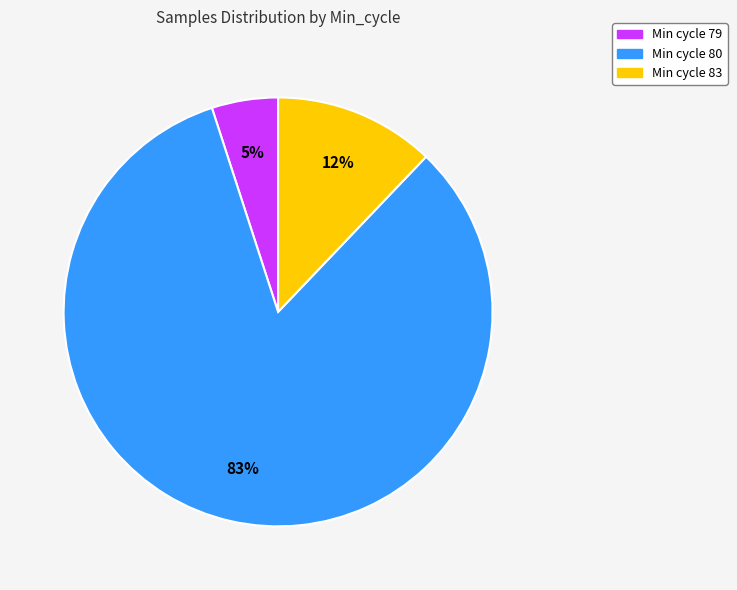

What percentage is the Min cycle 83 slice, to the nearest percent?

12%